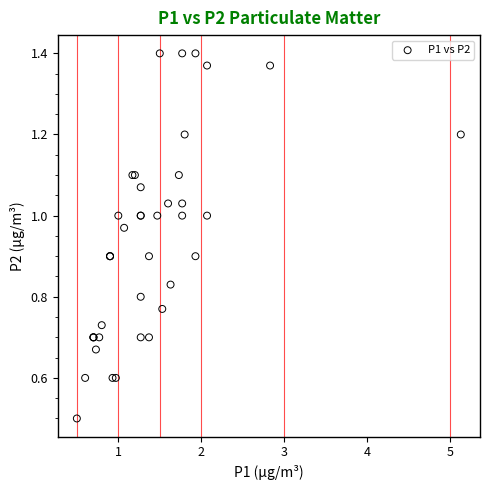

What Y value in the scatter plot is closest to 0?

0.5